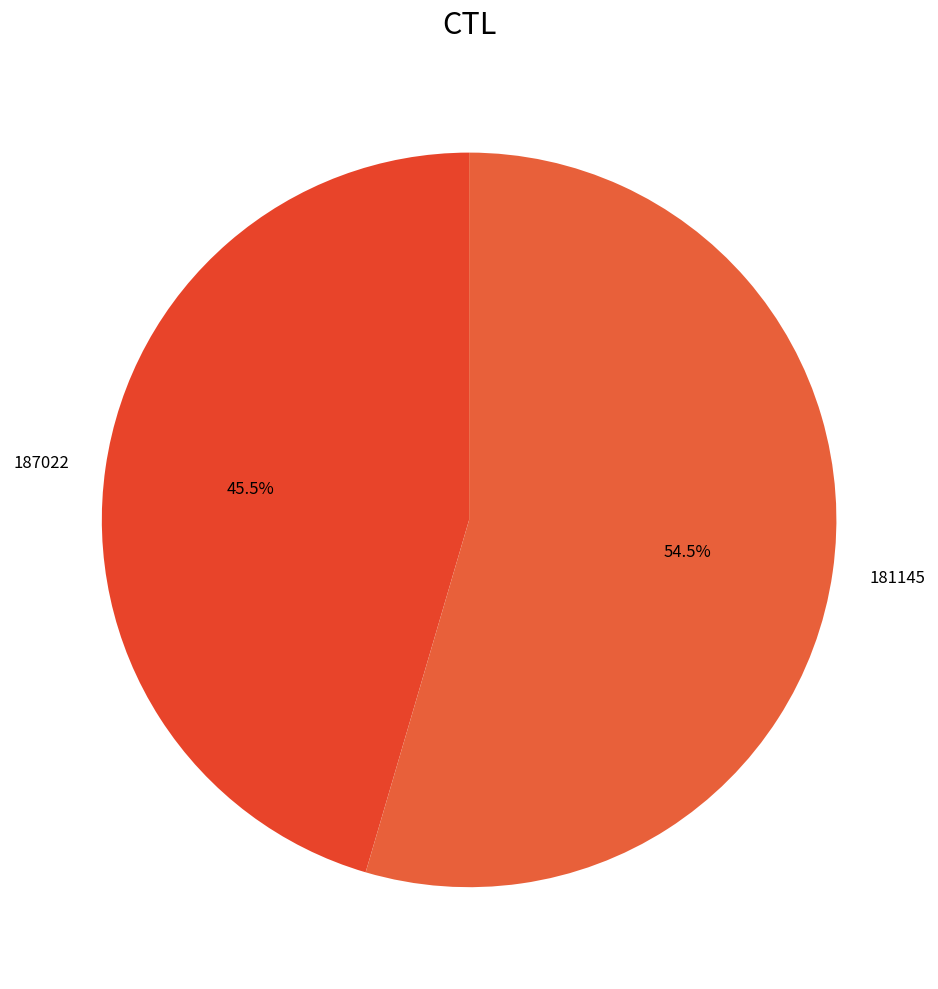

What percentage is NOT represented by 181145?

45.5%